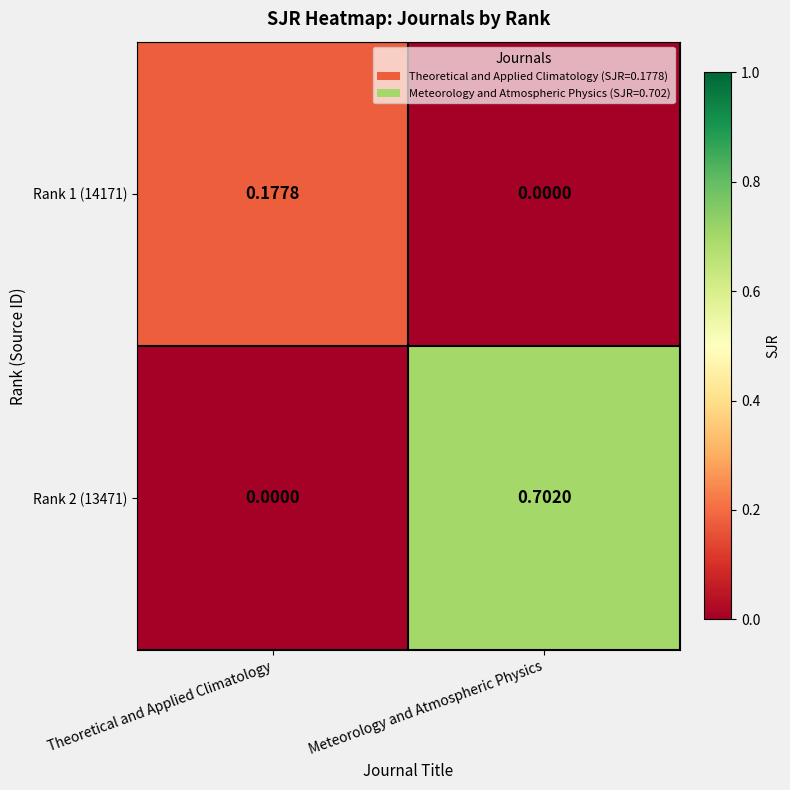

At which label does Rank 2 (13471) reach its peak?

Meteorology and Atmospheric Physics